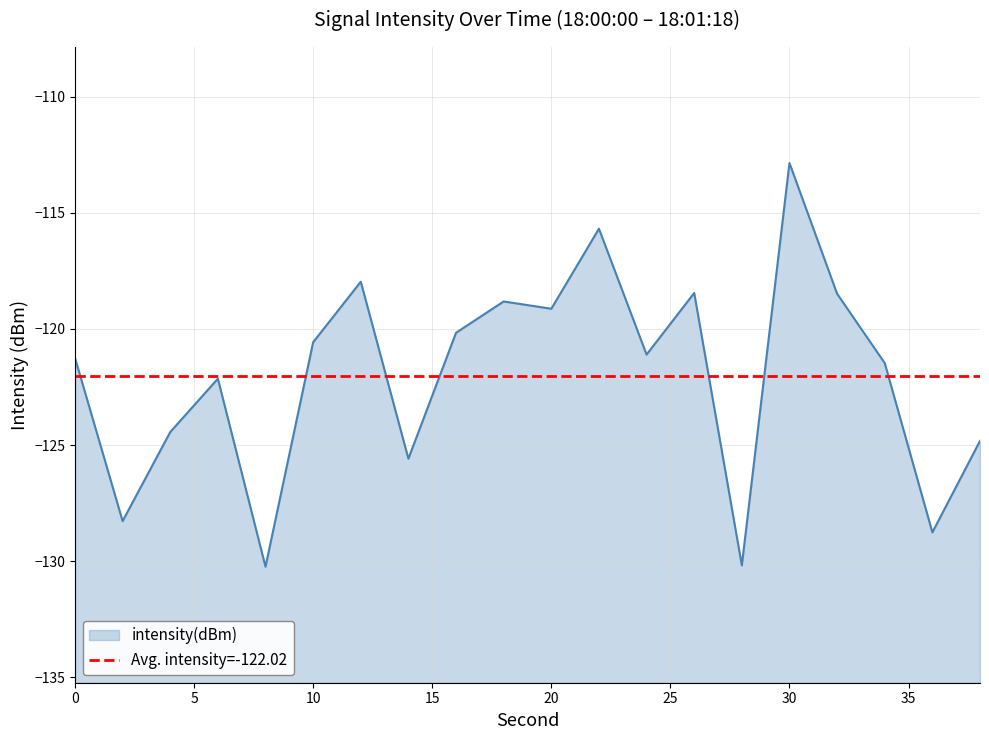

Rank the categories by value from highest to lowest.

30, 22, 12, 26, 32, 18, 20, 16, 10, 24, 0, 34, 6, 4, 38, 14, 2, 36, 28, 8